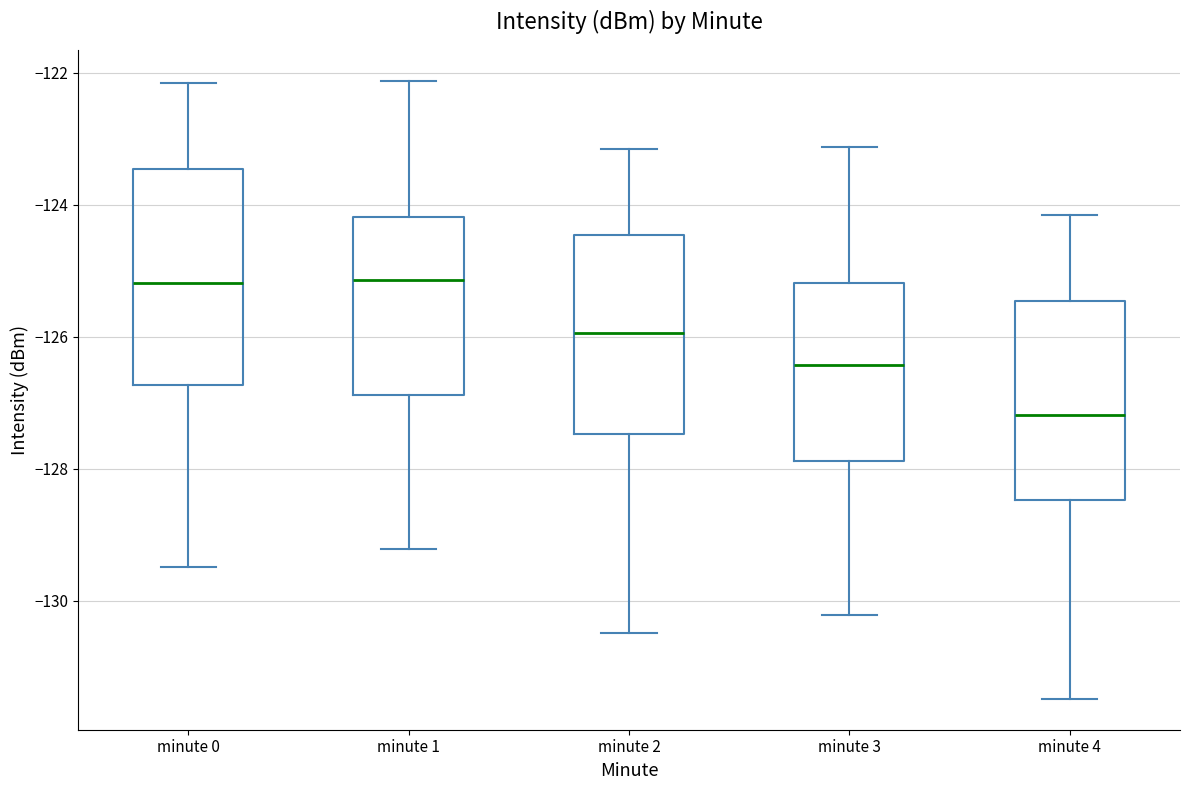

Where is the upper edge of the box for minute 3 on the y-axis? The values are not printed on the chart, so give them approximately, as read against the axis.

-125.2